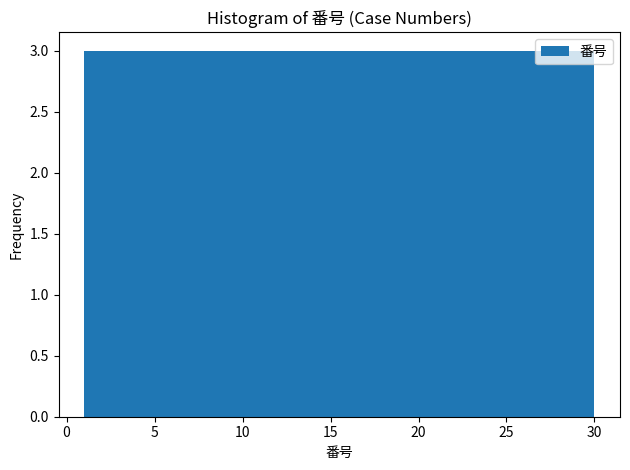

Reading left to right, list every bar in this chart as the range it spans on the x-axis followed by its height. Neither the bar edges nor the heights are printed on the chart, so give them approximately, as read against the axes.

1.0 to 3.9: 3
3.9 to 6.8: 3
6.8 to 9.7: 3
9.7 to 12.6: 3
12.6 to 15.5: 3
15.5 to 18.4: 3
18.4 to 21.3: 3
21.3 to 24.2: 3
24.2 to 27.1: 3
27.1 to 30.0: 3